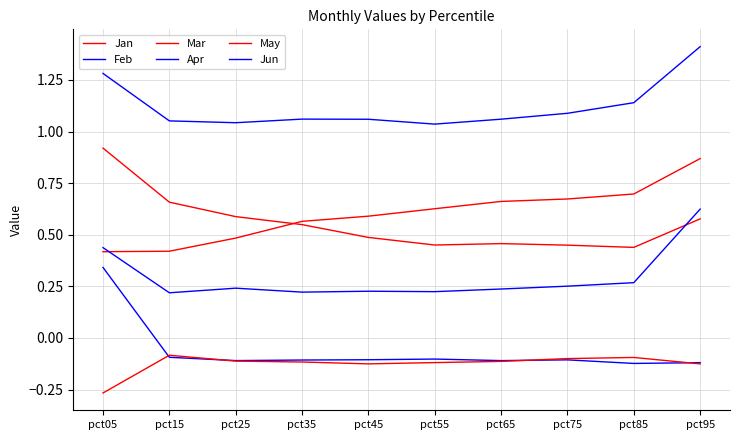

In May, how many points are lower than both neighbors (excluding endpoints)?

1